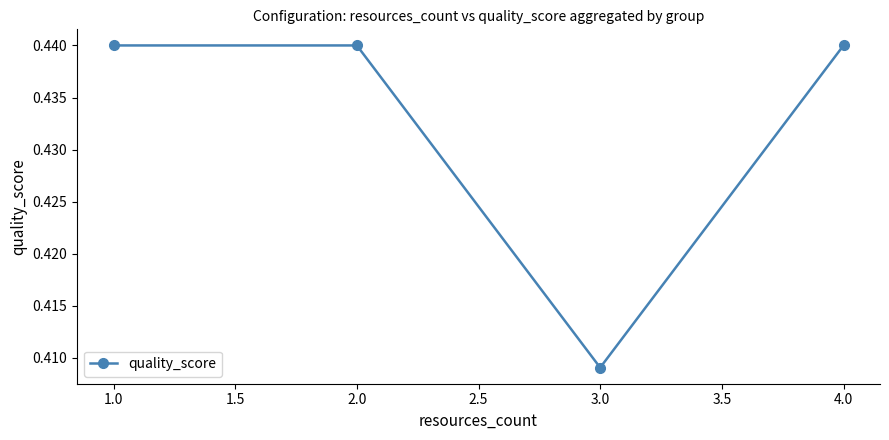

Which has a higher value, 4.0 or 3.0?

4.0